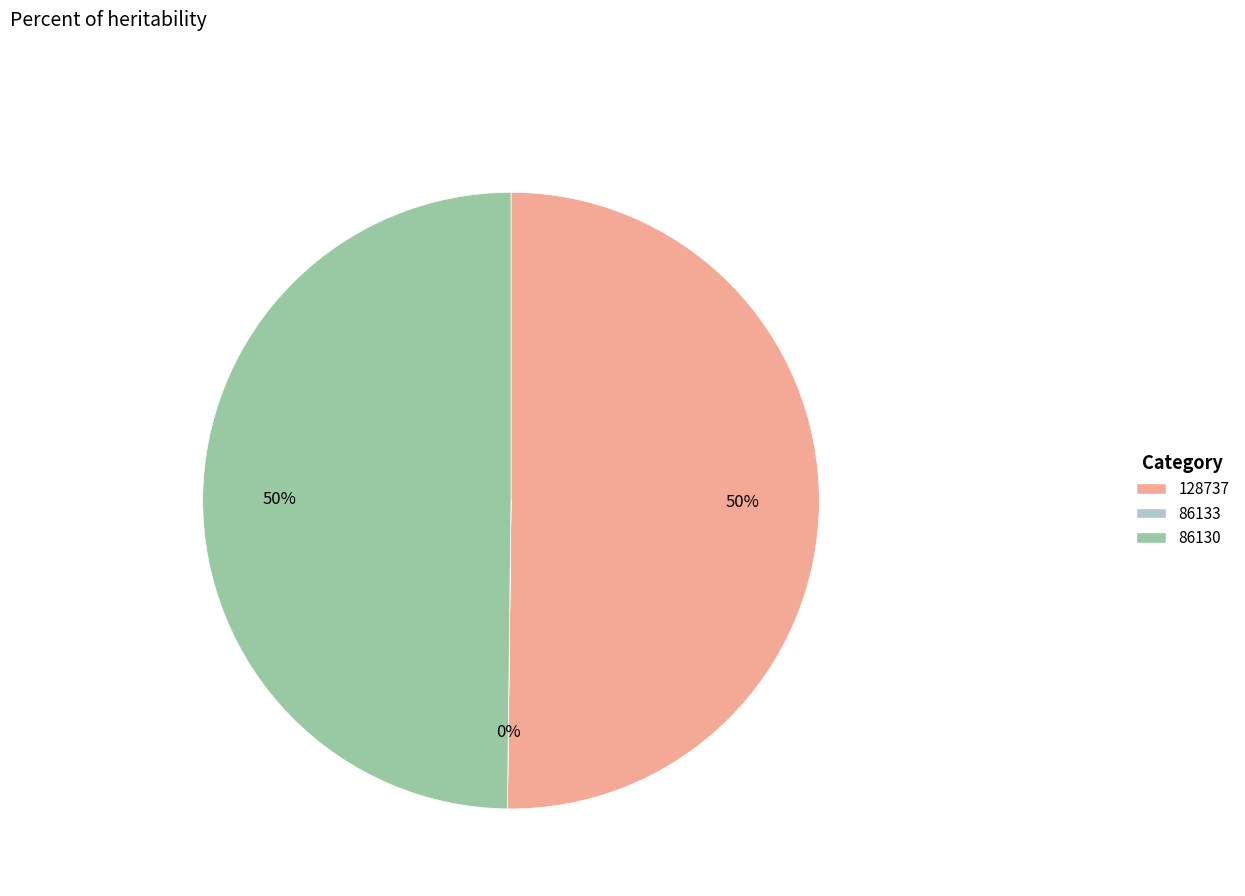

The 86130 slice represents 50% of the pie. True or false?

True